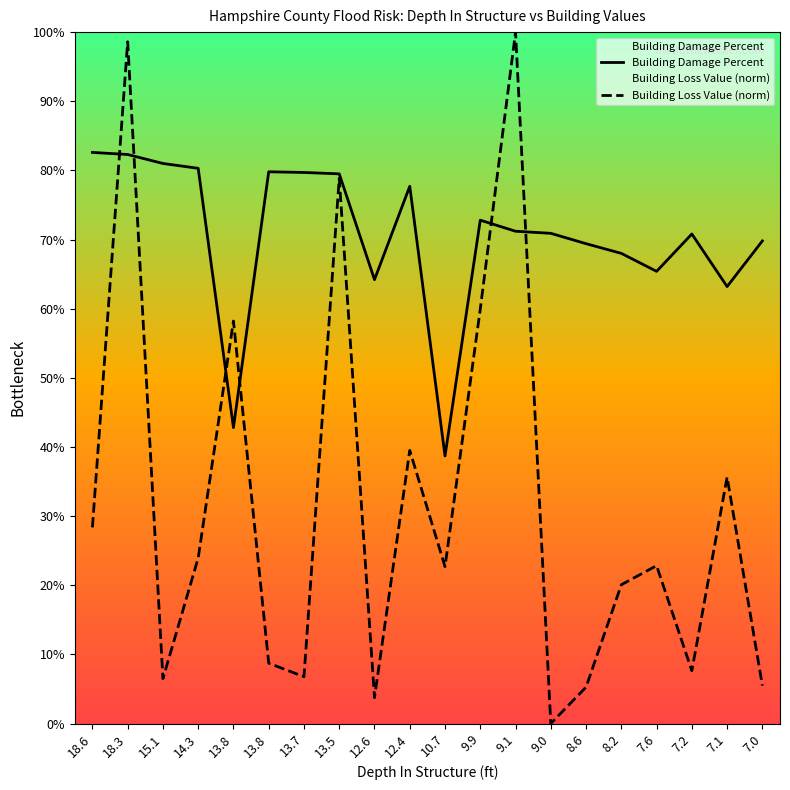

What is the spread (max minus min) of values at 18.3?

0.2